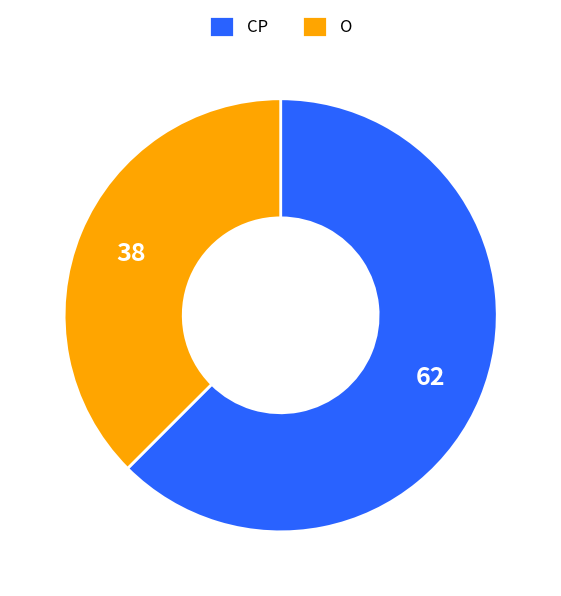

Does CP account for over 50% of the chart?

Yes